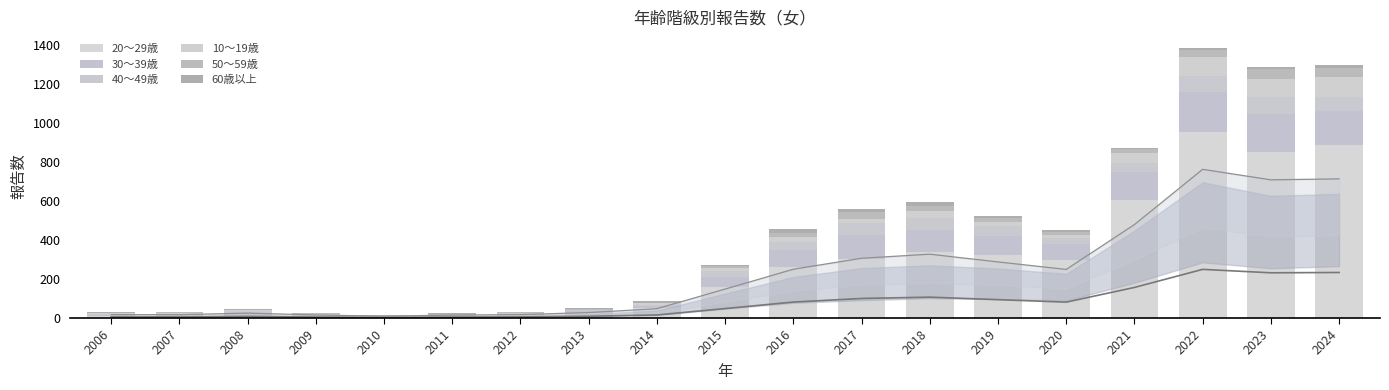

What is the spread (max minus min) of values at 2014?

53